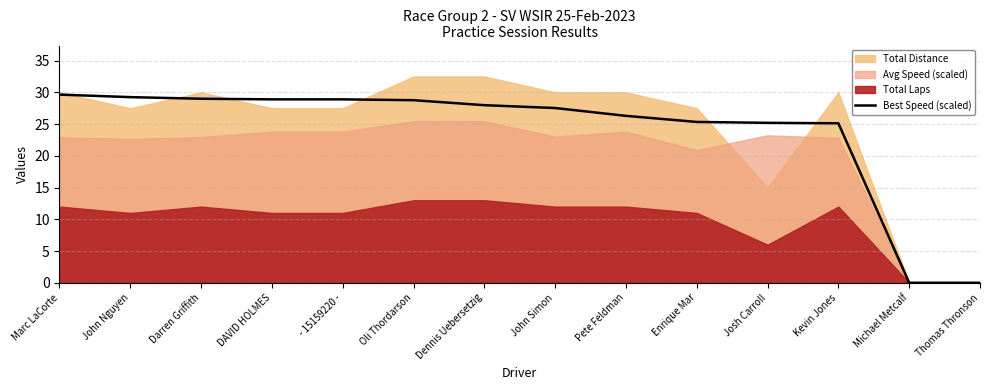

The value of Best Speed (scaled) at Pete Feldman is 26.3. True or false?

True